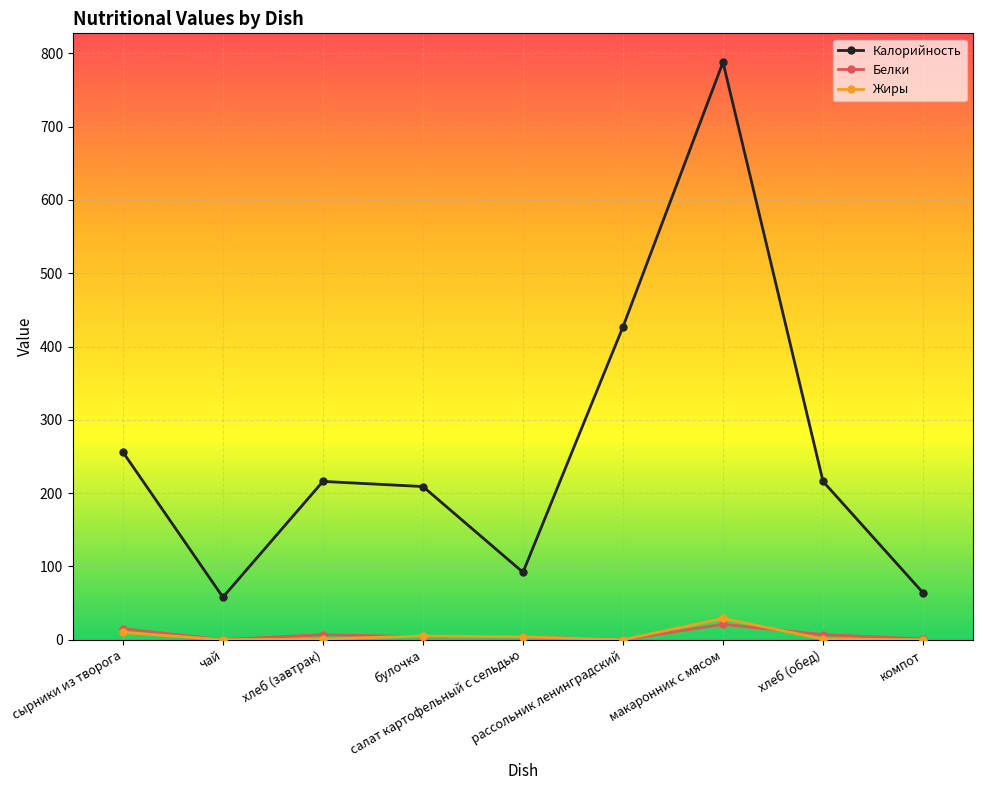

In Калорийность, how many points are higher than both neighbors (excluding endpoints)?

2